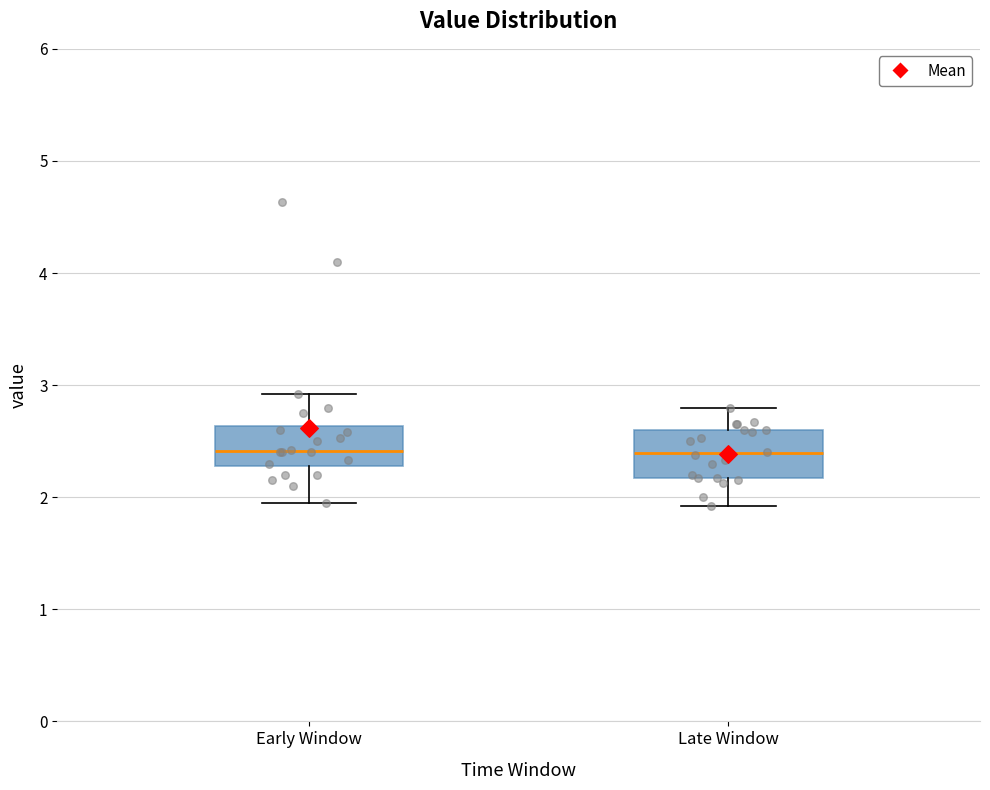

Reading left to right, transcribe this box plot: for each box, give where its median line is, the range the box spans, and where its two whiskers end, as read against the y-axis. The values are not printed on the chart, so give them approximately, as read against the axis.

Early Window: median 2.4, box 2.3 to 2.6, whiskers 2.0 to 2.9
Late Window: median 2.4, box 2.2 to 2.6, whiskers 1.9 to 2.8